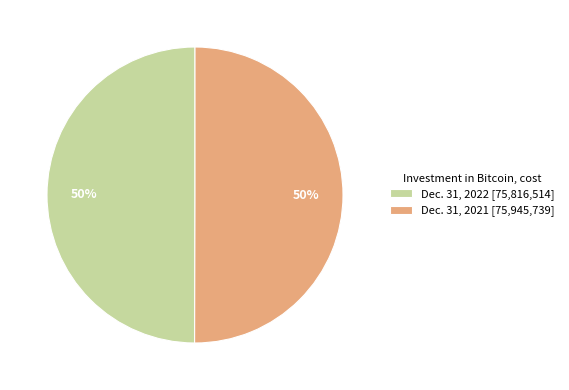

How many slices are in this pie chart?

2